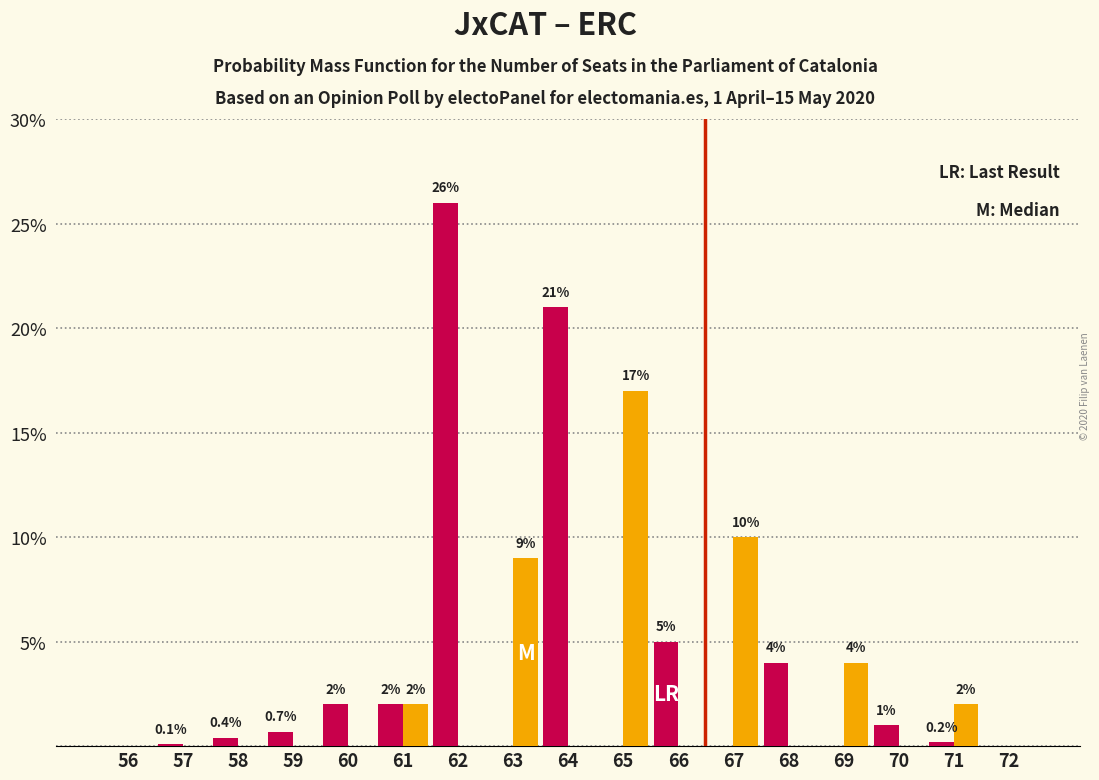

Reading left to right, transcribe all the data shown in this chart.

JxCAT: 56=0.0	57=0.1	58=0.4	59=0.7	60=2.0	61=2.0	62=26.0	63=0.0	64=21.0	65=0.0	66=5.0	67=0.0	68=4.0	69=0.0	70=1.0	71=0.2	72=0.0
ERC: 56=0.0	57=0.0	58=0.0	59=0.0	60=0.0	61=2.0	62=0.0	63=9.0	64=0.0	65=17.0	66=0.0	67=10.0	68=0.0	69=4.0	70=0.0	71=2.0	72=0.0